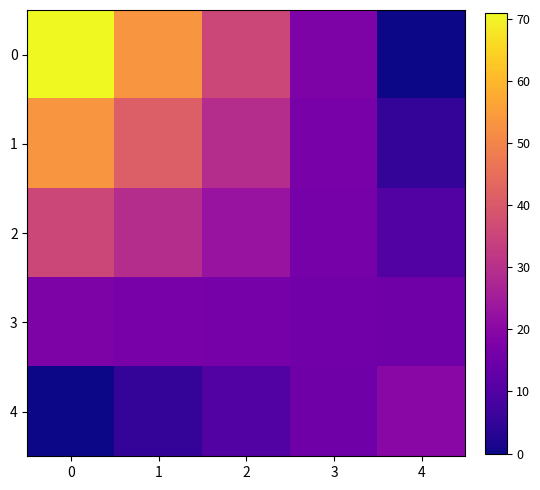

At how many categories does at least one series exceed 48?

2